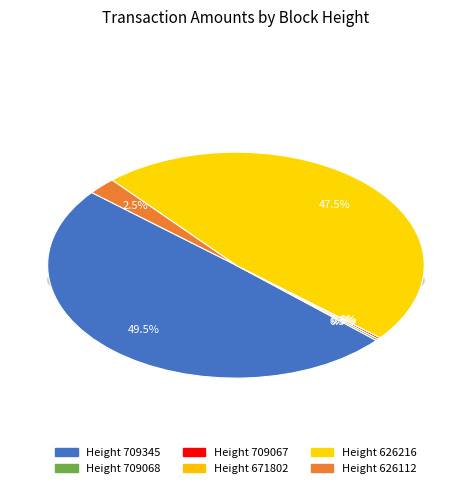

What is the change in value from 709345 to 709068?

-19680.7